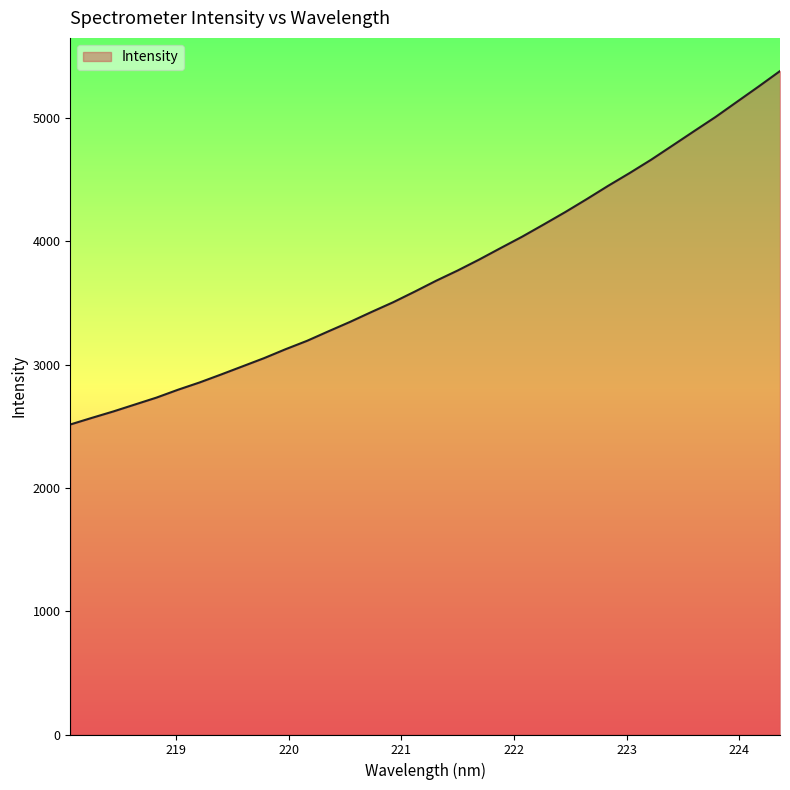

Does the chart display data point markers on the line(s)?

No